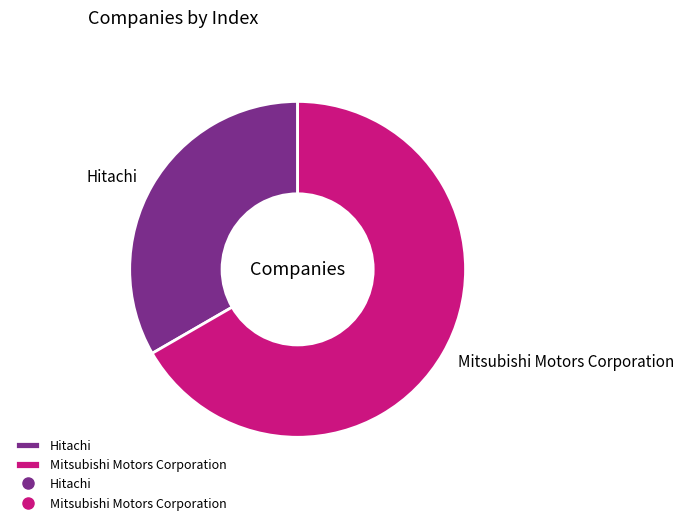

Which slice is the smallest?

Hitachi